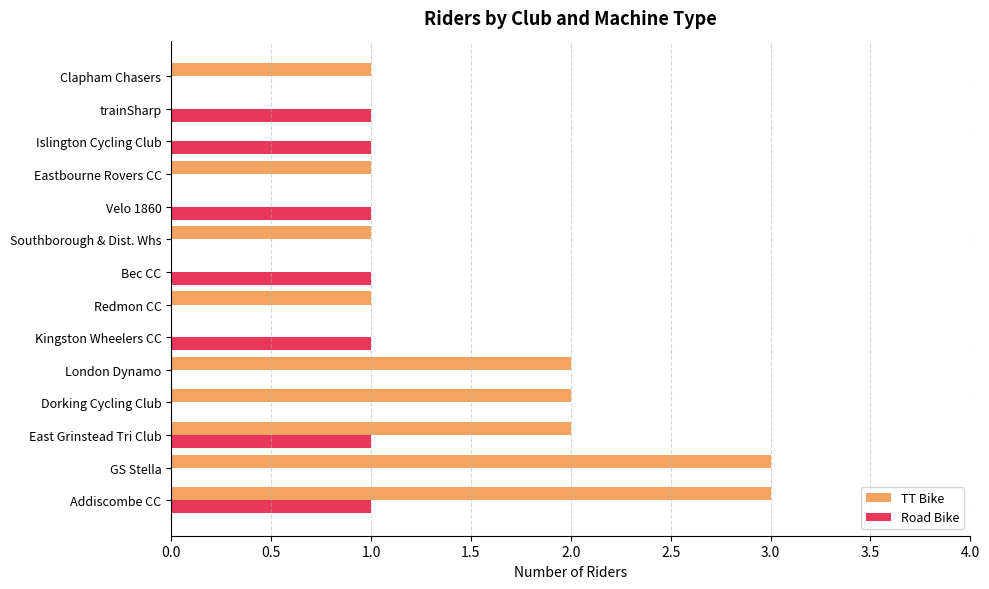

What is the total value across all series at Addiscombe CC?

4